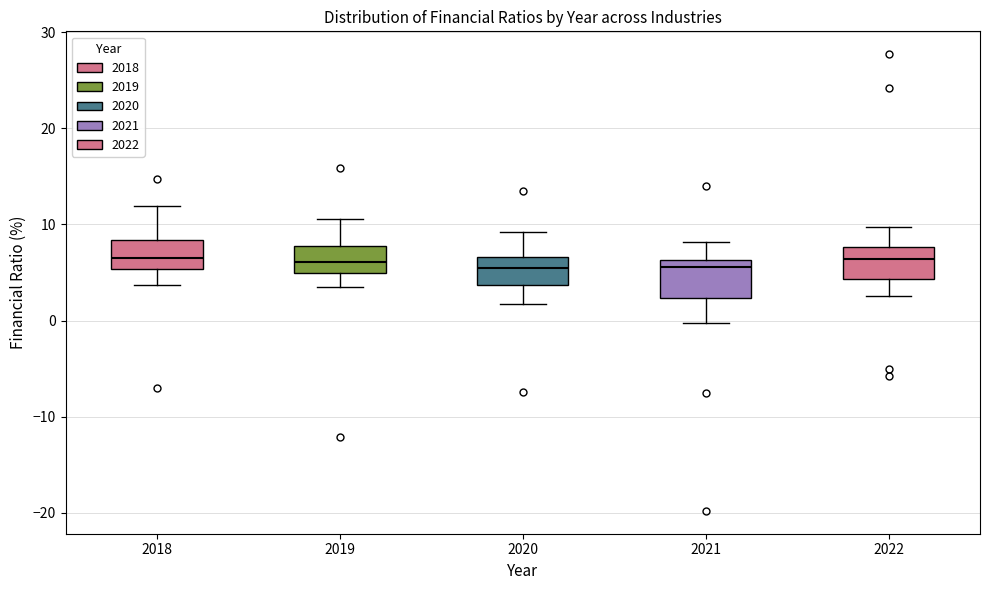

Where does the lower whisker of the box at x = 2022 end on the y-axis? The values are not printed on the chart, so give them approximately, as read against the axis.

3